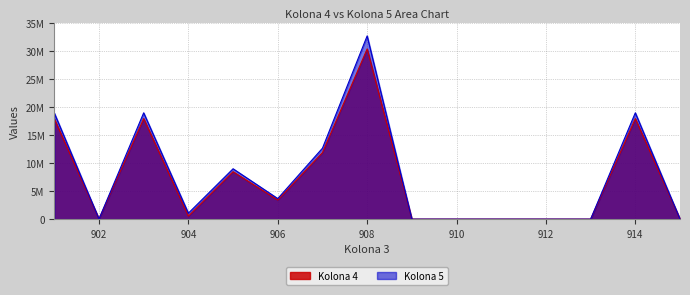

The value of Kolona 4 at 906 is 3411494. True or false?

True